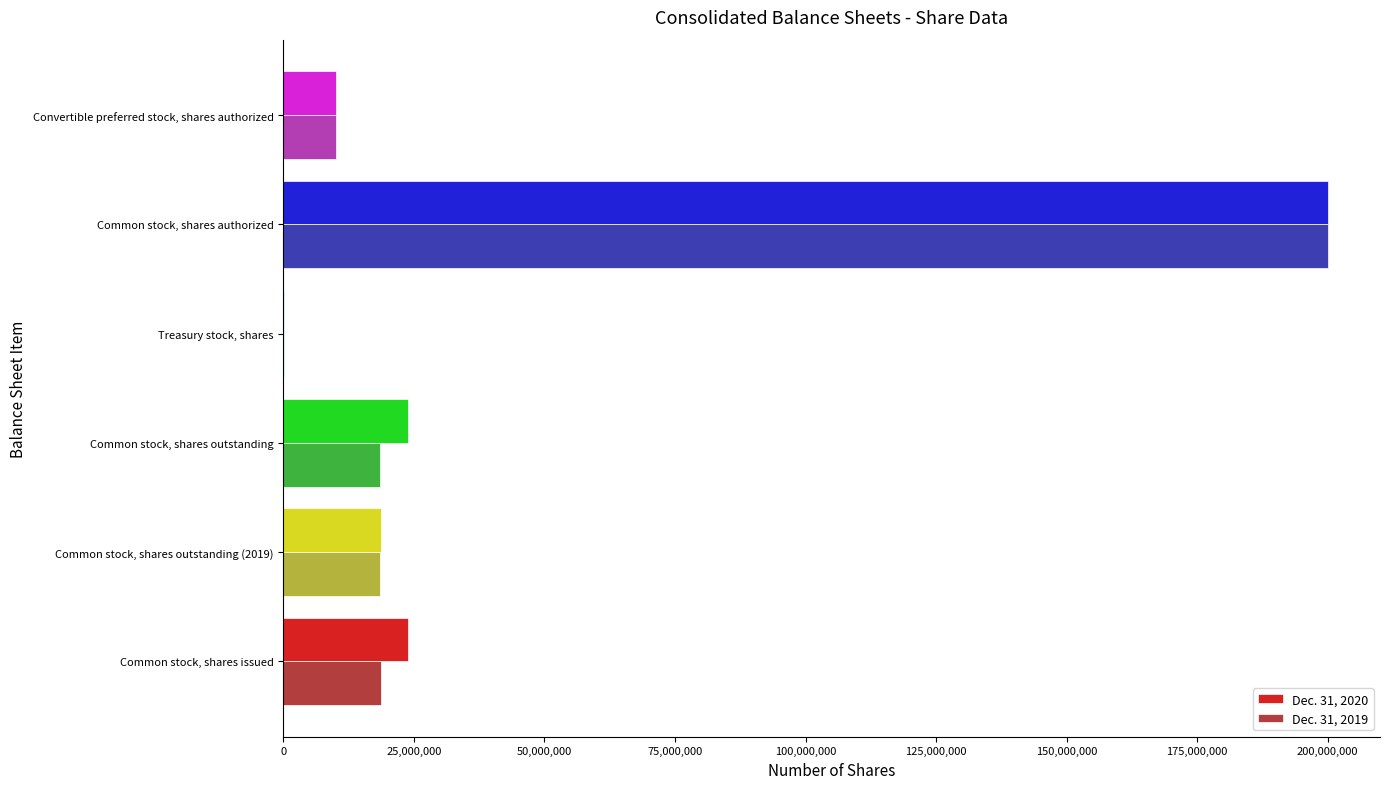

What is the greatest value displayed?

200000000